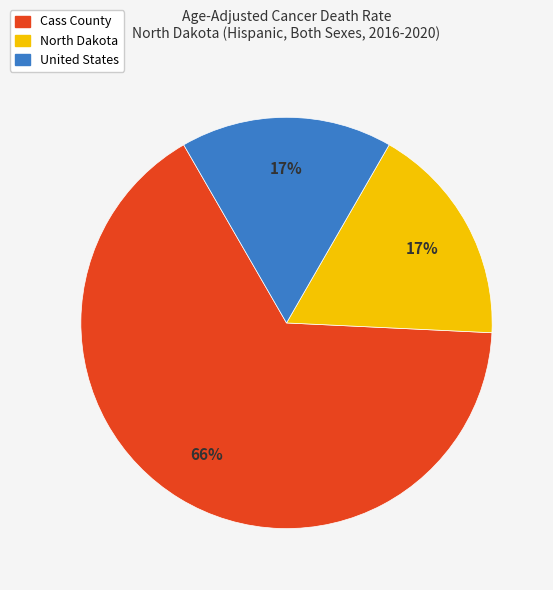

Count the number of slices in the pie.

3